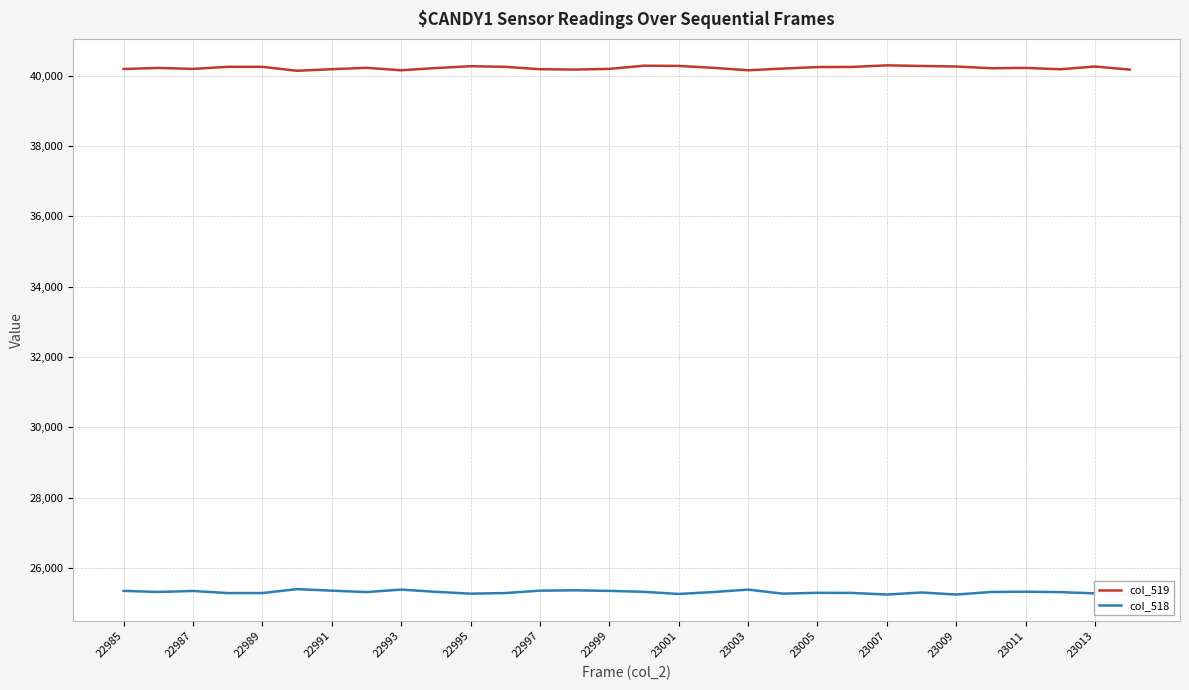

True or false: col_518 and col_519 cross at least once.

False